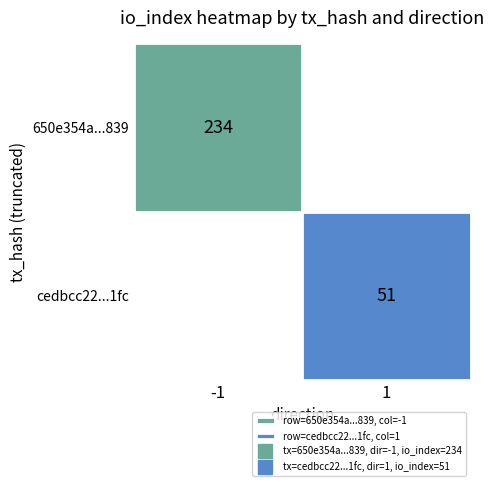

What is the sum of the 650e354a72f297182fdcbd3384c685e37c61839 values at direction and io_index?

233